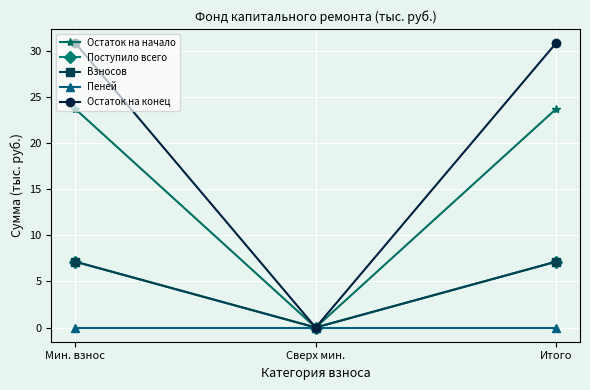

Reading right to left, transcribe all the data shown in this chart.

Остаток на начало: Итого=23.7	Сверх мин.=0.0	Мин. взнос=23.7
Поступило всего: Итого=7.1	Сверх мин.=0.0	Мин. взнос=7.1
Взносов: Итого=7.1	Сверх мин.=0.0	Мин. взнос=7.1
Пеней: Итого=0.0	Сверх мин.=0.0	Мин. взнос=0.0
Остаток на конец: Итого=30.8	Сверх мин.=0.0	Мин. взнос=30.8